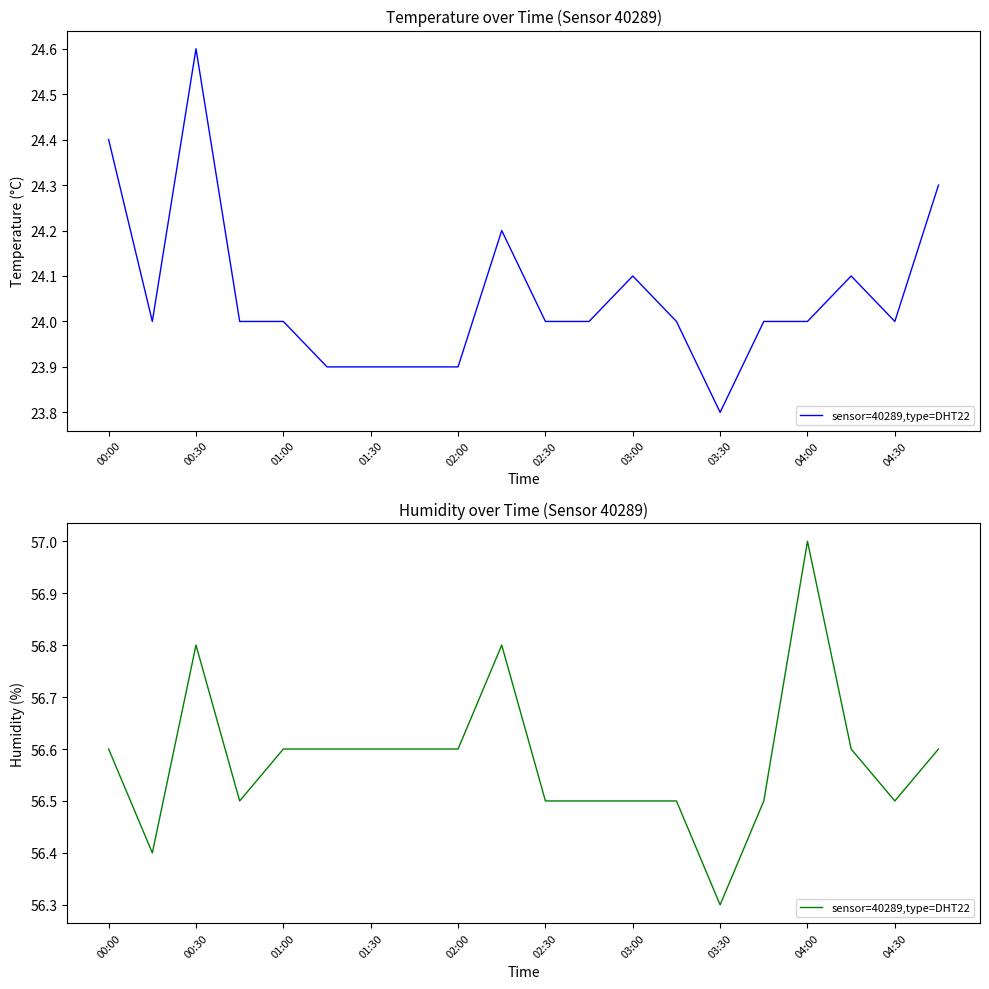

What is the value of the 20th point from the left?

56.6